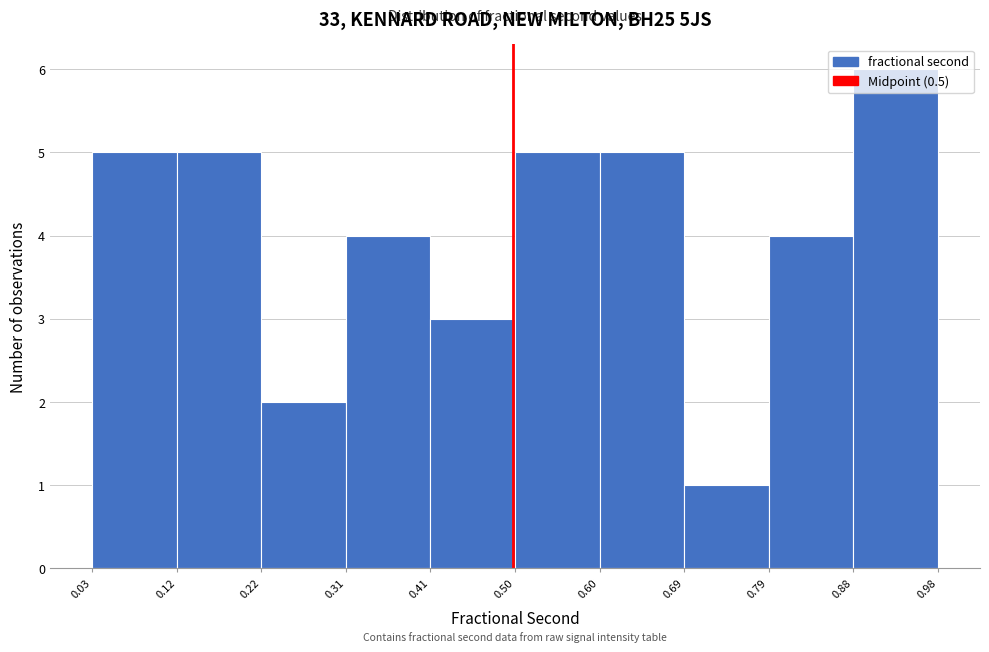

Reading left to right, transcribe this chart: for each bar, give the range it covers on the x-axis and its height. The values are not printed on the chart, so give them approximately, as read against the axis.

0.03 to 0.12: 5
0.12 to 0.22: 5
0.22 to 0.31: 2
0.31 to 0.41: 4
0.41 to 0.50: 3
0.50 to 0.60: 5
0.60 to 0.69: 5
0.69 to 0.79: 1
0.79 to 0.88: 4
0.88 to 0.98: 6